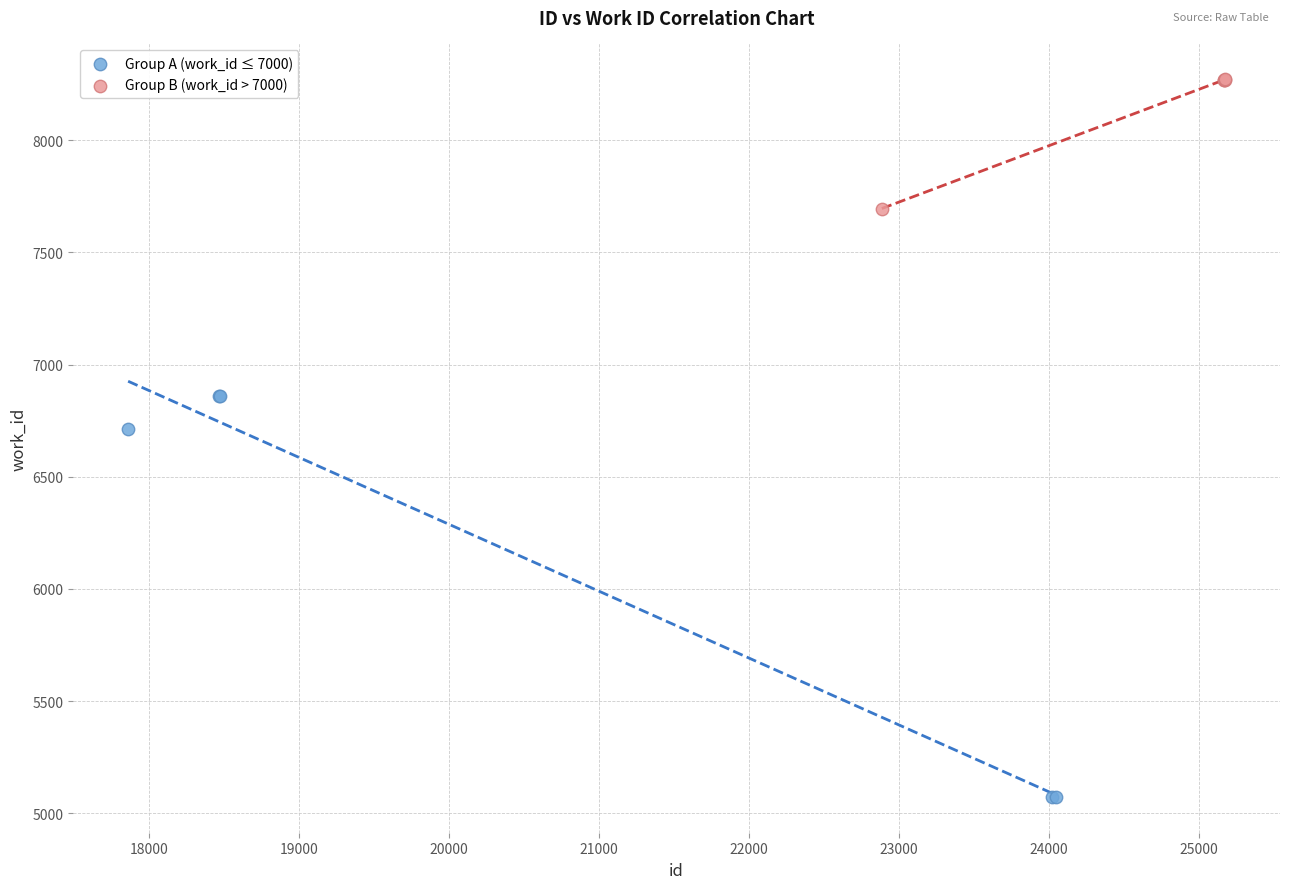

Which series contains the lowest Y value?

Group A (work_id ≤ 7000)